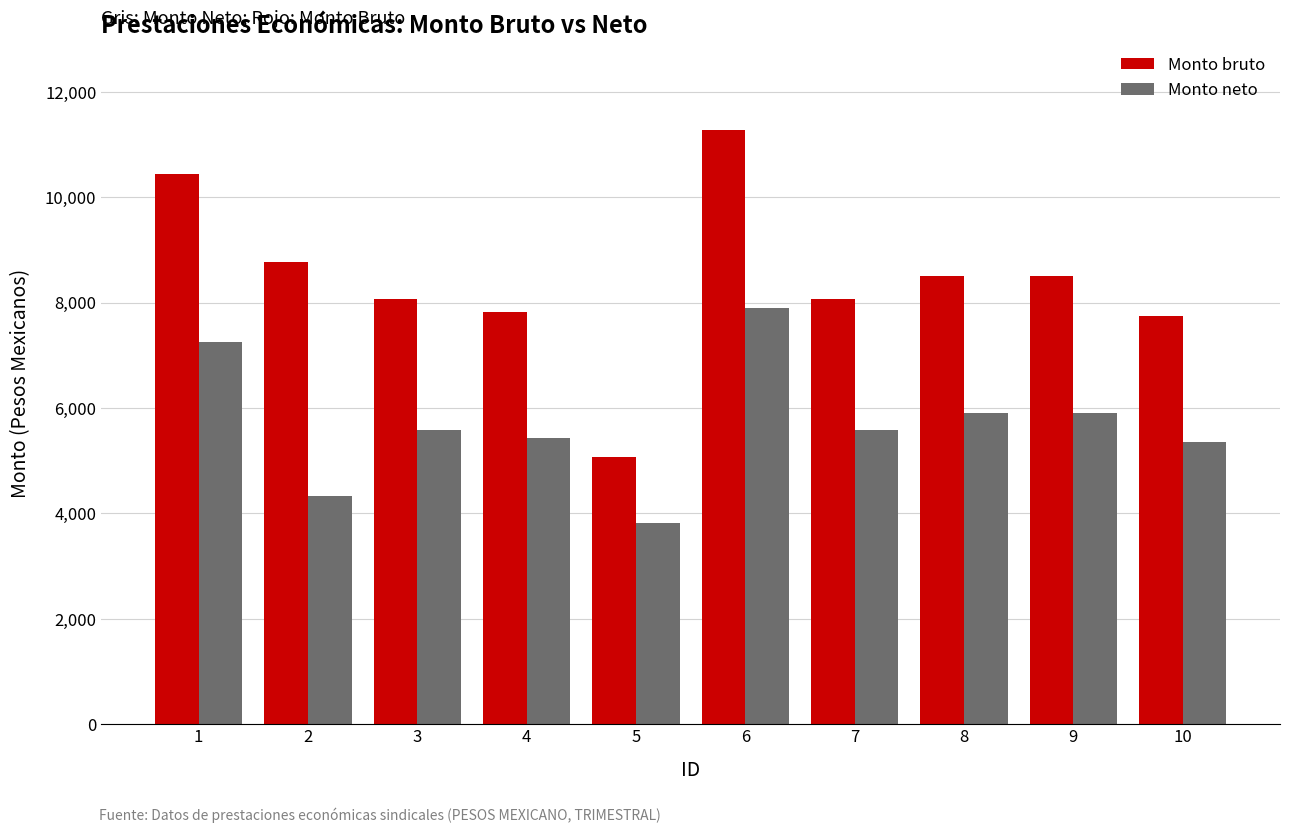

Between 6 and 7, which series saw the biggest shift?

Monto bruto